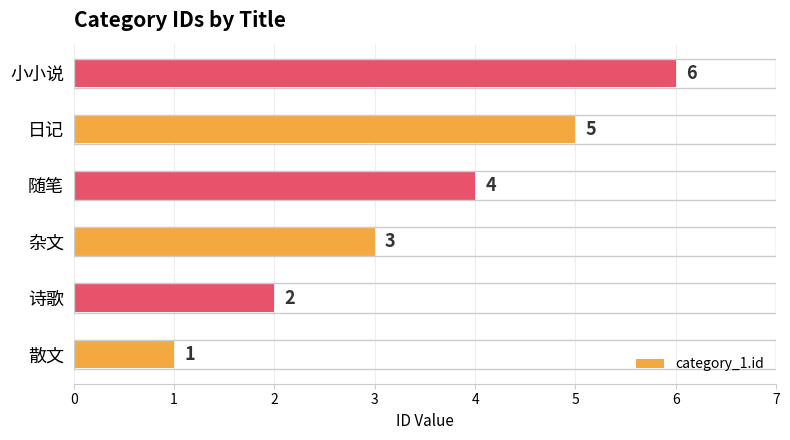

True or false: the data shows 1 at 散文.

True